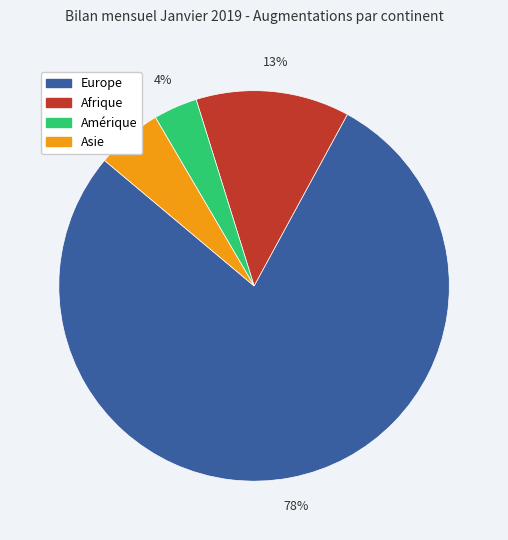

Is it true that Europe is 91% of the pie?

False